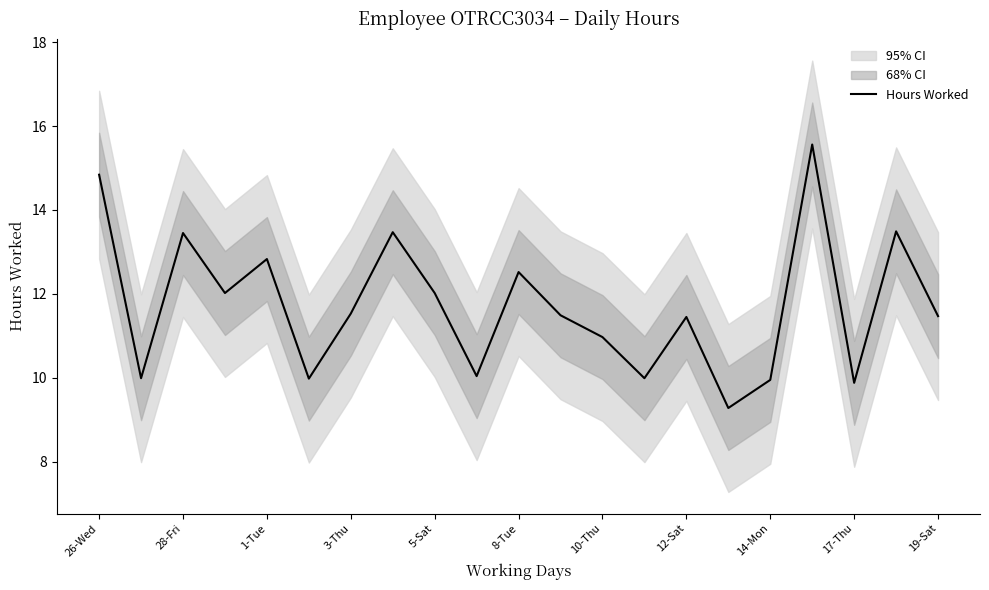

The Hours Worked series shows 13.4 at 28-Fri. True or false?

True